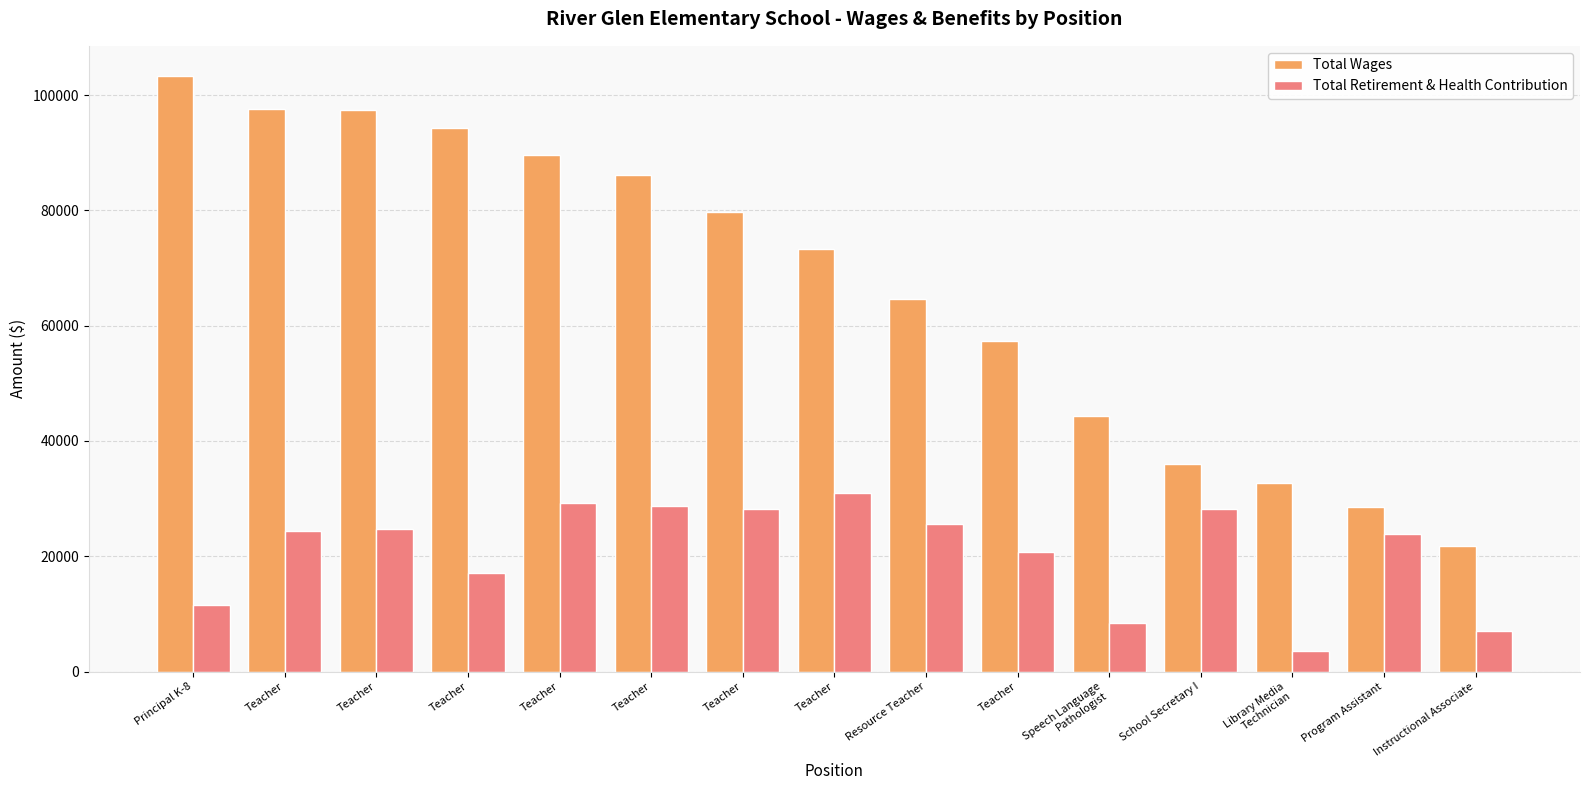

Count the number of categories in the chart.

15